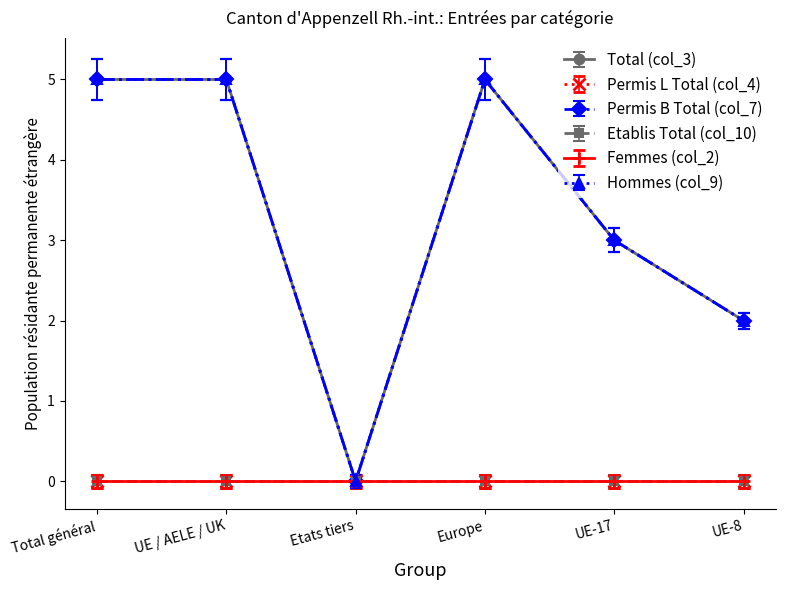

Does the chart have visible grid lines?

No